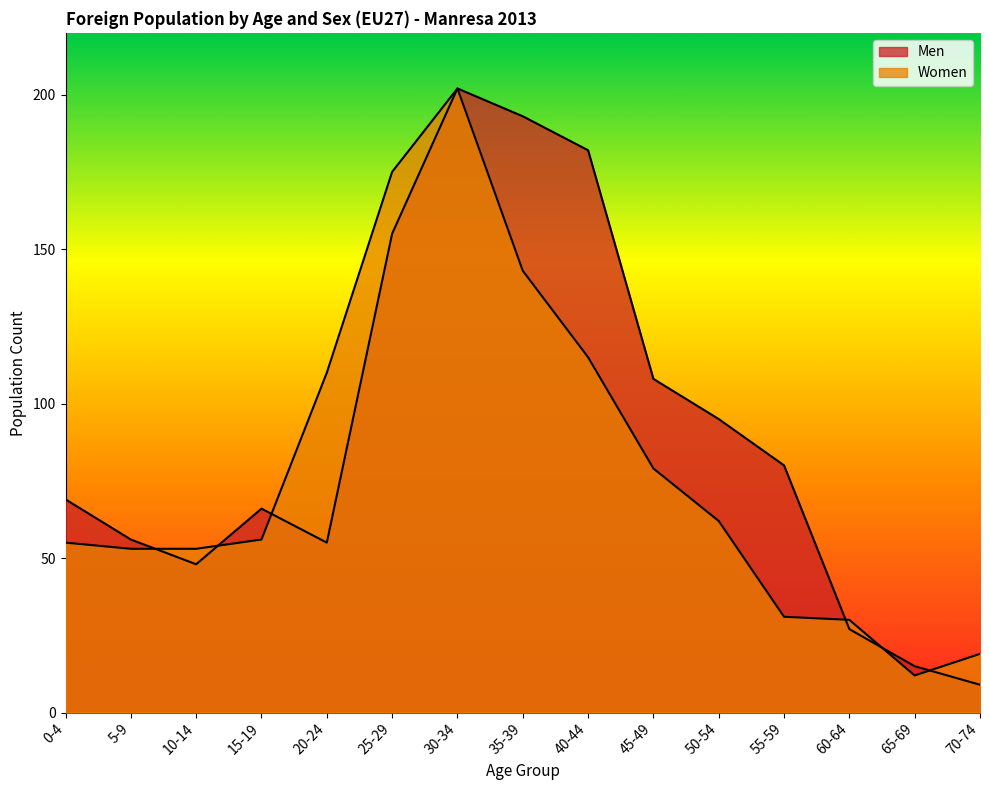

Where do Men and Women first cross each other?

5-9 and 10-14